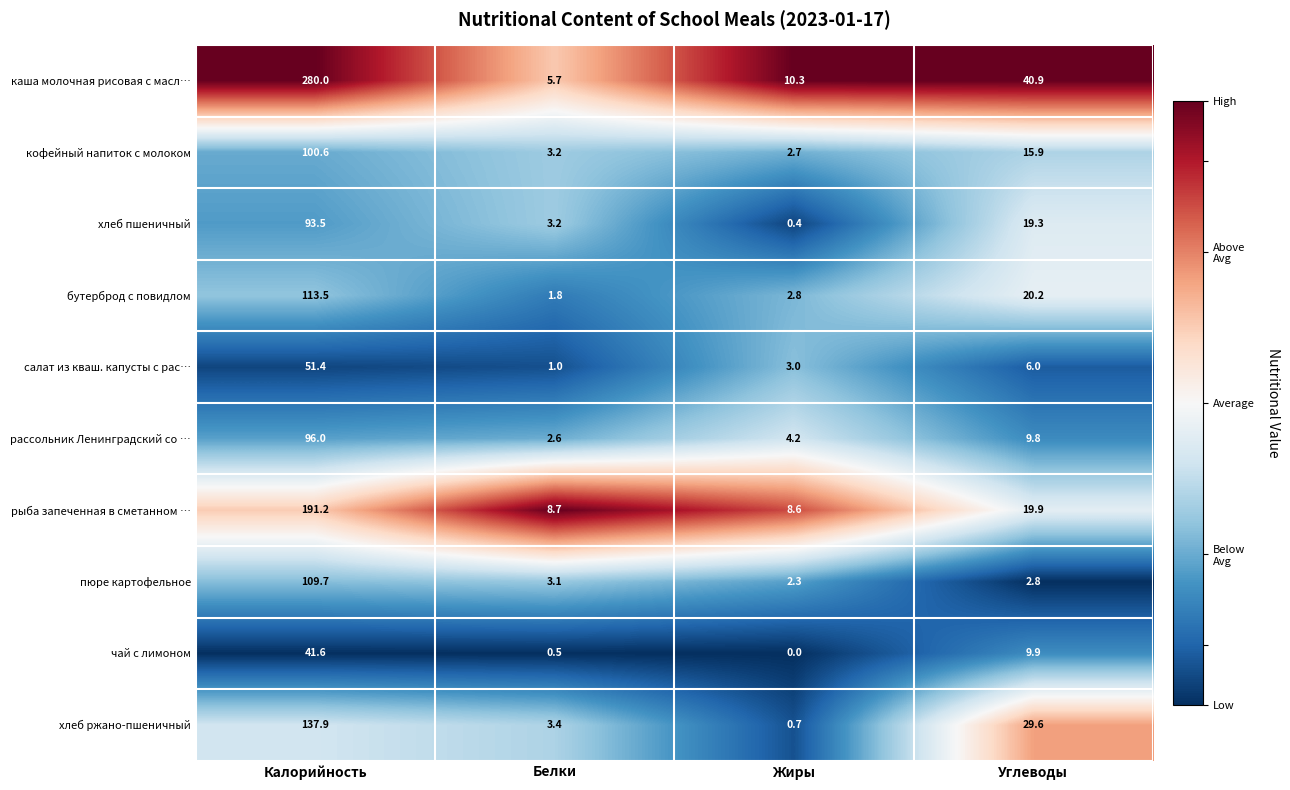

What is the sum of the хлеб пшеничный values at Белки and Жиры?

3.6